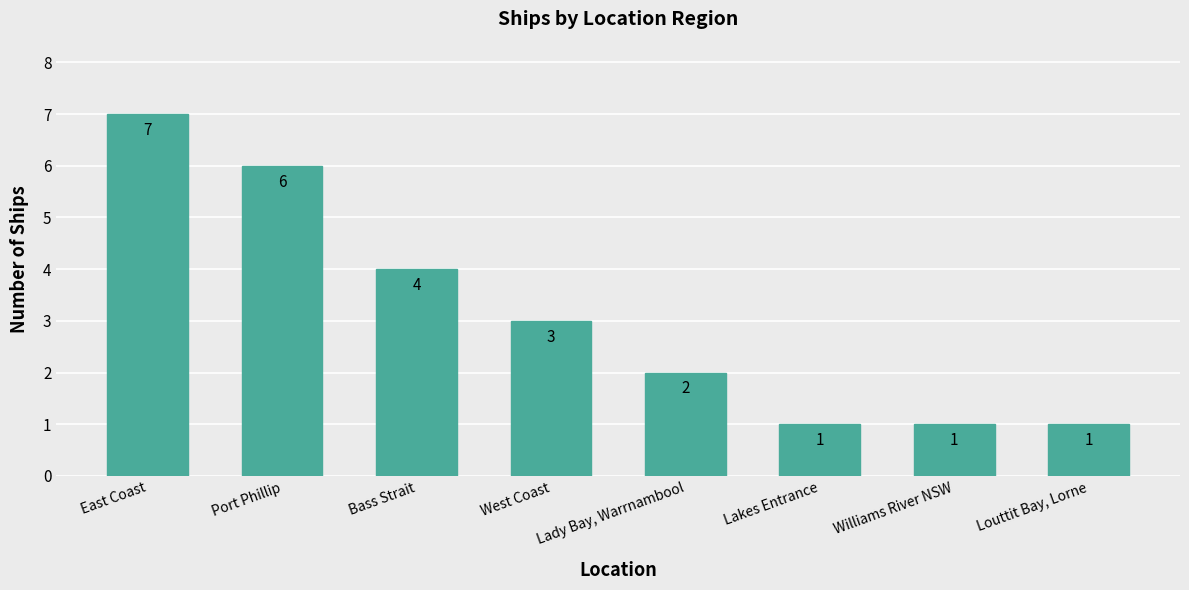

Reading right to left, what are all the values shown in this chart?

1	1	1	2	3	4	6	7